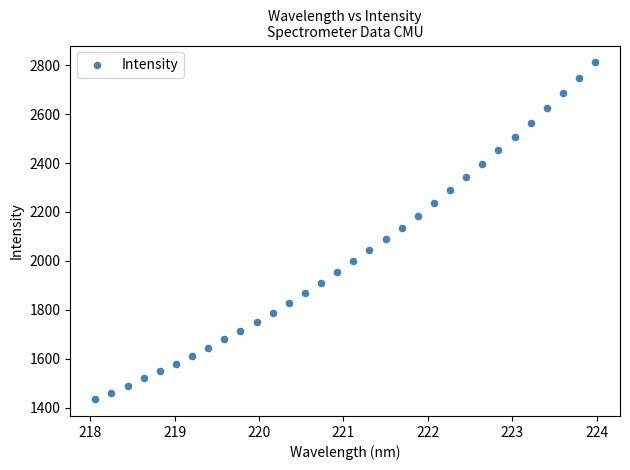

What is the range of Y values (max minus min)?

1375.9